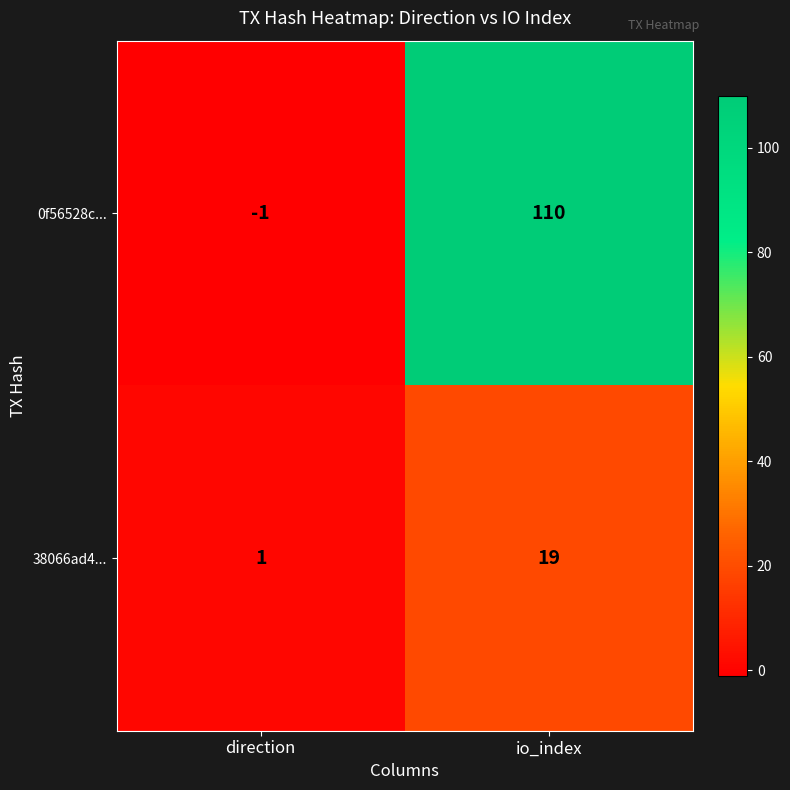

What is the sum of the 38066ad4... values at direction and io_index?

20